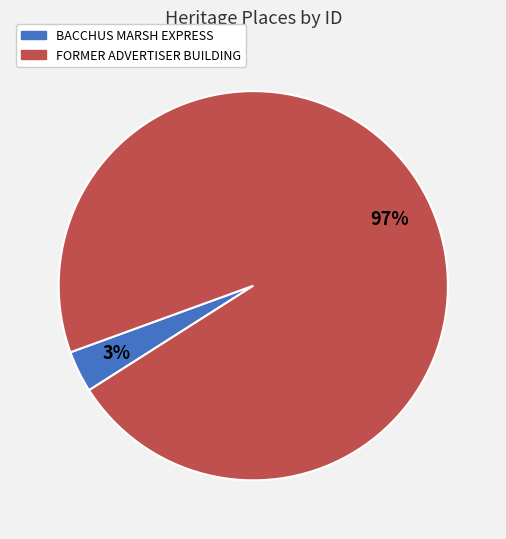

Is there any slice that represents more than half of the pie?

Yes